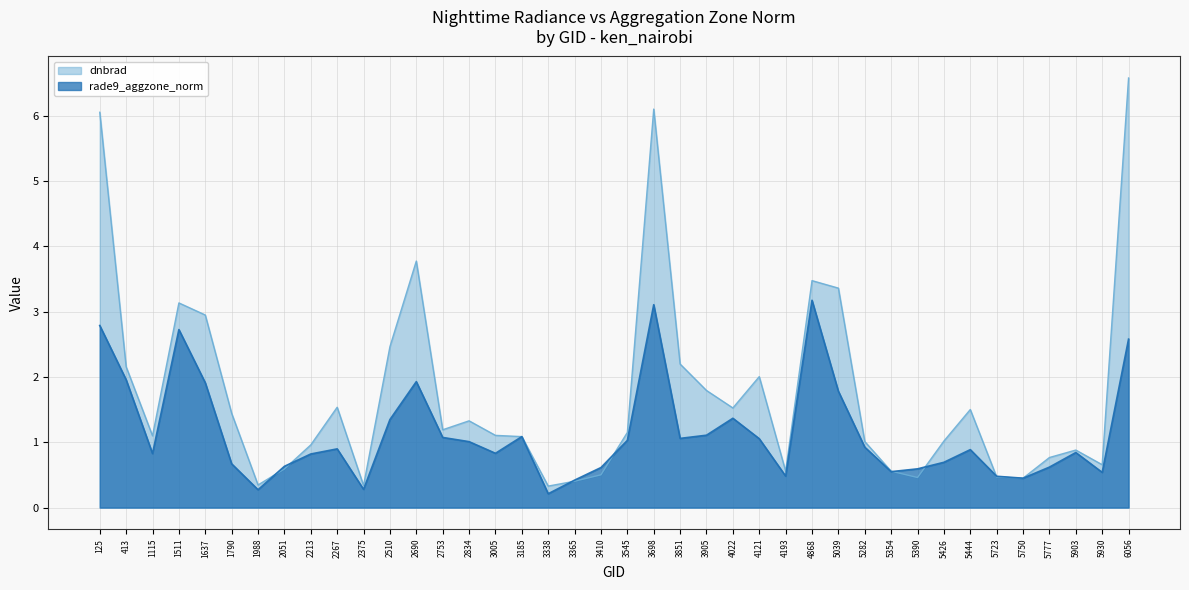

List the labels in order of dnbrad value, smallest first.

3338, 2375, 1988, 3365, 5750, 5390, 5723, 3410, 5354, 4193, 2051, 5930, 5777, 5903, 2213, 5282, 5426, 3185, 1115, 3005, 3545, 2753, 2834, 1790, 5444, 4022, 2267, 3905, 4121, 413, 3851, 2510, 1637, 1511, 5039, 4868, 2690, 125, 3698, 6056